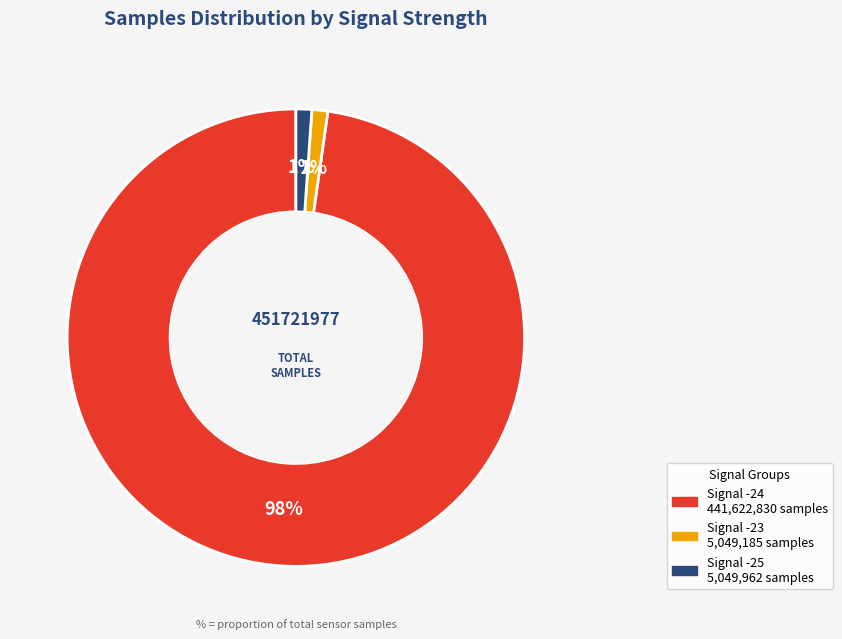

Is there any slice that represents more than half of the pie?

Yes